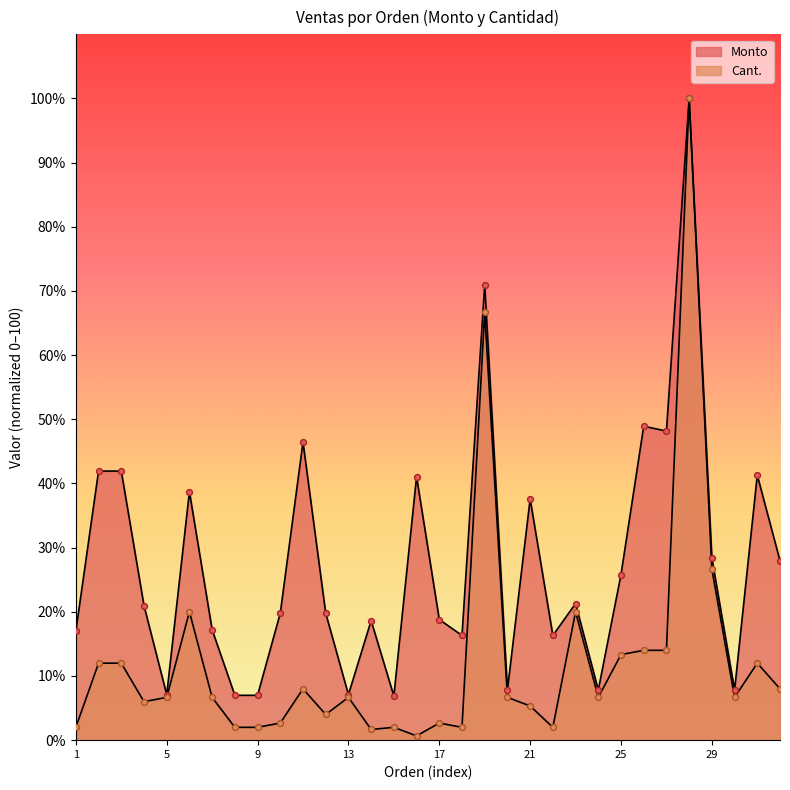

What is the total value across all series at 16?

41.7